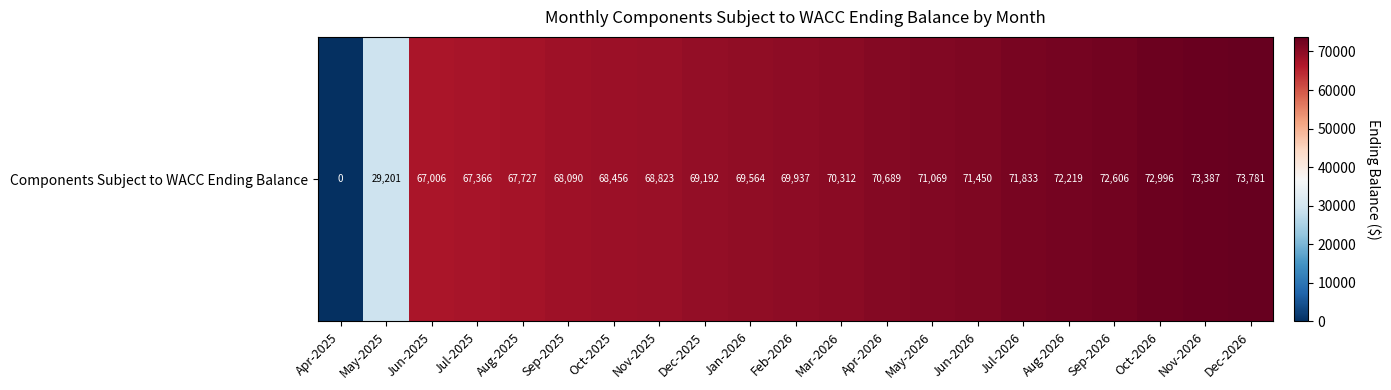

True or false: the data shows 68823.0 at Nov-2025.

True